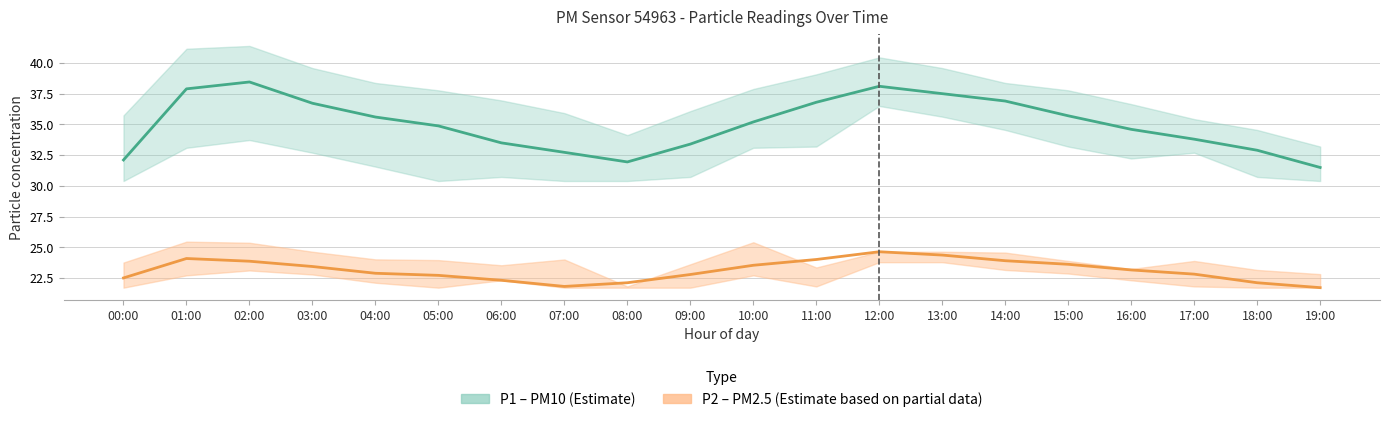

In P2 (PM2.5), how many points are lower than both neighbors (excluding endpoints)?

1